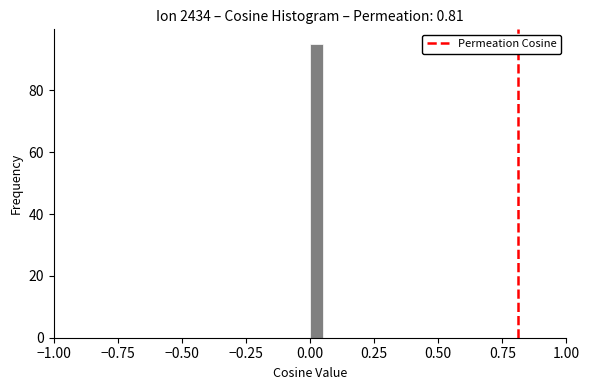

Read against the x-axis, roughly where is the centre of the tallest bar?

0.05